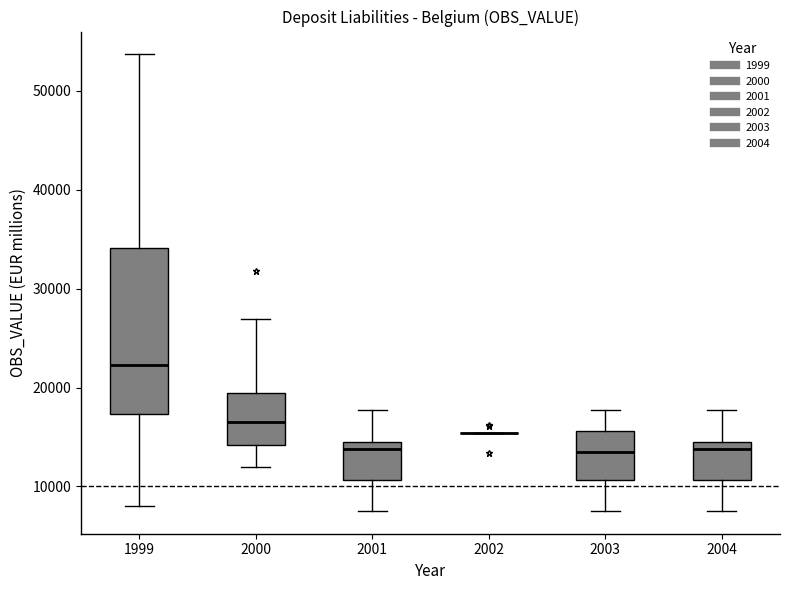

Reading left to right, transcribe this box plot: for each box, give where its median line is, the range the box spans, and where its two whiskers end, as read against the y-axis. The values are not printed on the chart, so give them approximately, as read against the axis.

1999: median 22000, box 17000 to 34000, whiskers 8000 to 54000
2000: median 17000, box 14000 to 19000, whiskers 12000 to 27000
2001: median 14000, box 11000 to 15000, whiskers 8000 to 18000
2002: box collapsed to a line at 15000, whiskers 15000 to 15000
2003: median 14000, box 11000 to 16000, whiskers 8000 to 18000
2004: median 14000, box 11000 to 15000, whiskers 8000 to 18000